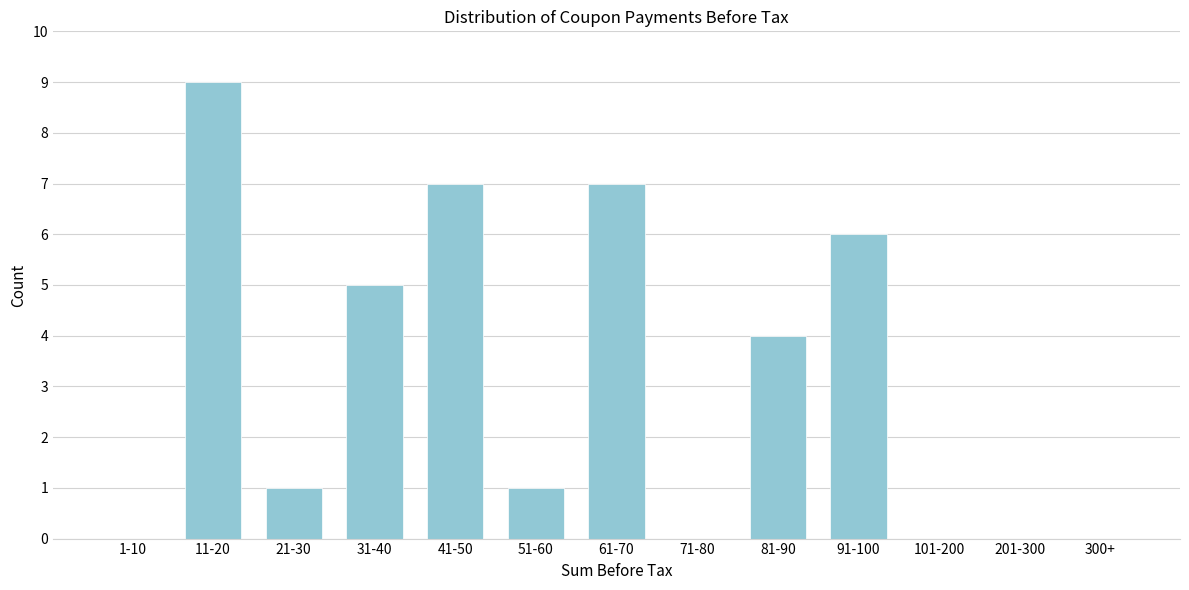

Reading left to right, list all the values displayed in this chart.

1-10=0	11-20=9	21-30=1	31-40=5	41-50=7	51-60=1	61-70=7	71-80=0	81-90=4	91-100=6	101-200=0	201-300=0	300+=0